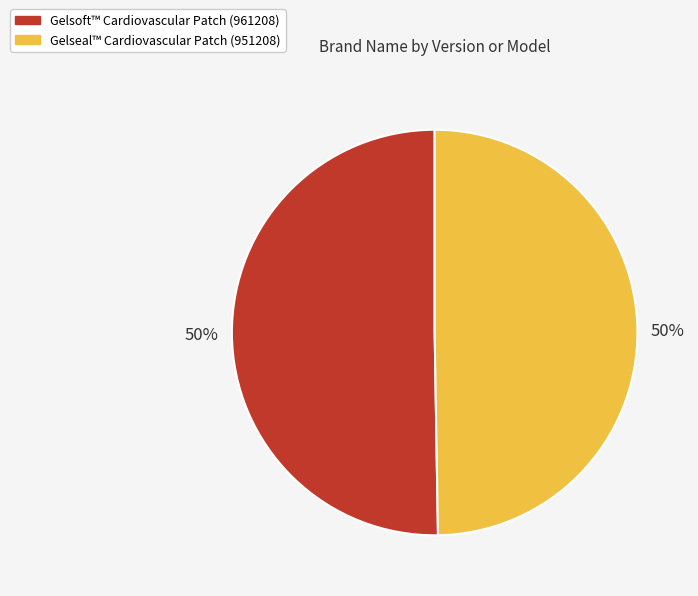

Is it true that Gelsoft™ Cardiovascular Patch (961208) is 64% of the pie?

False